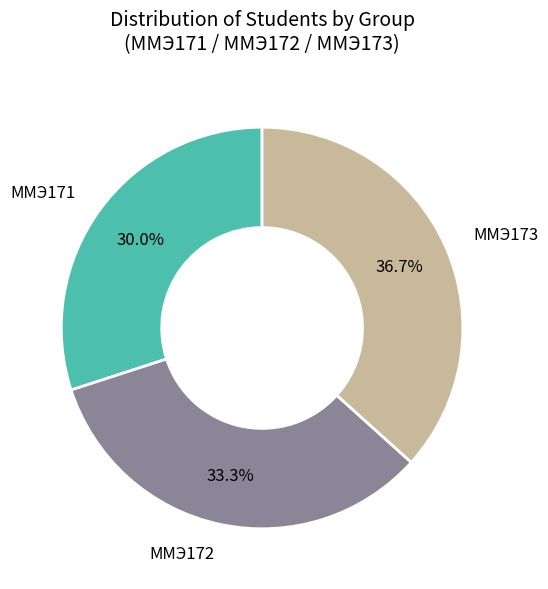

The ММЭ173 slice represents 14% of the pie. True or false?

False